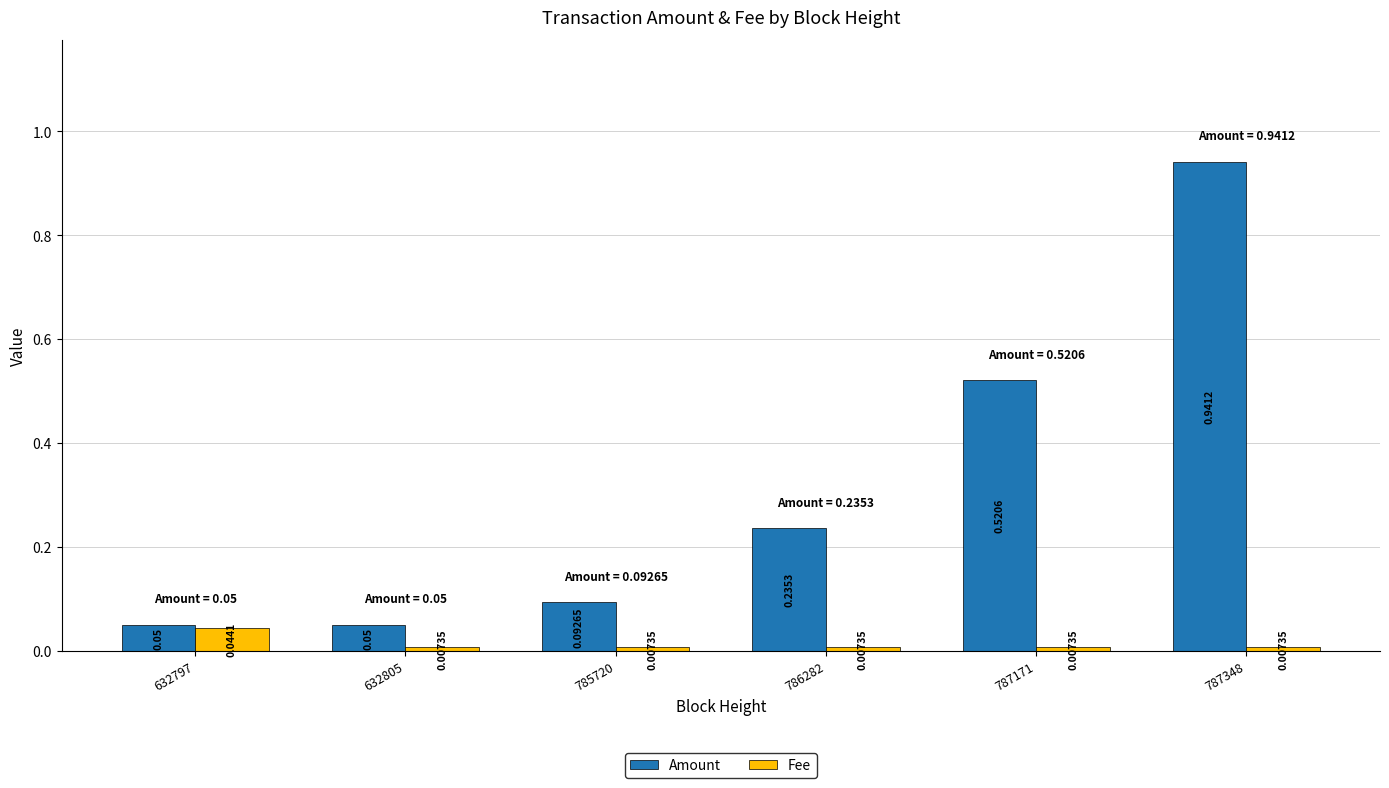

Which series has the largest total across all categories?

Amount